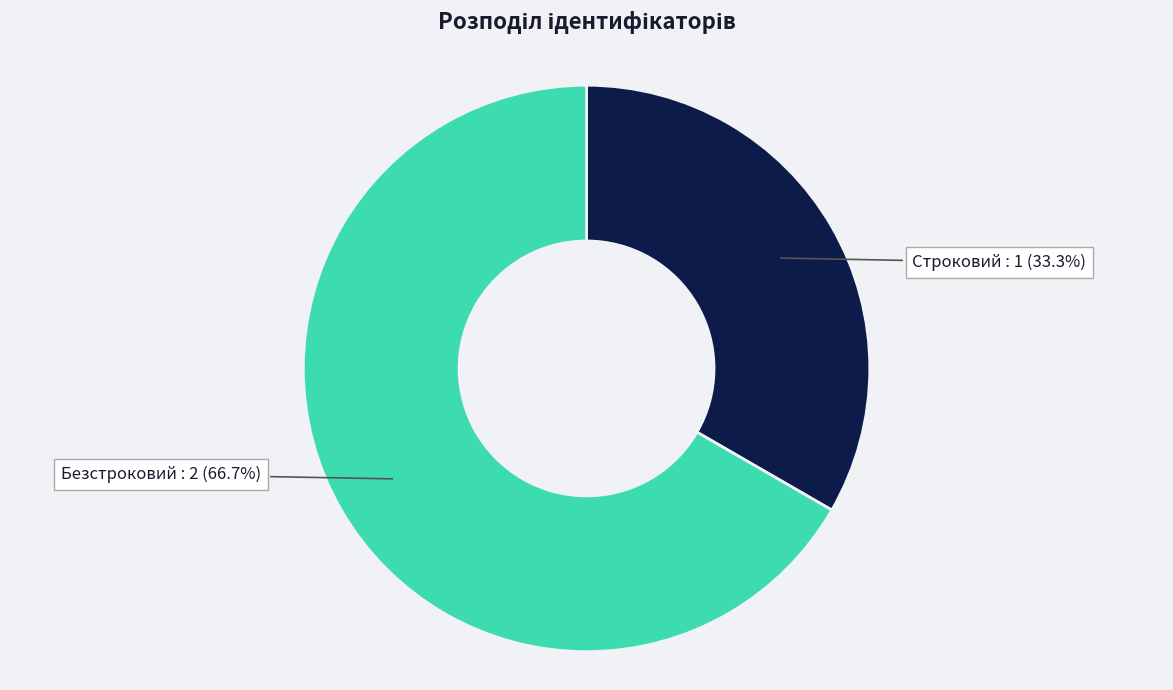

How many slices are in this pie chart?

2